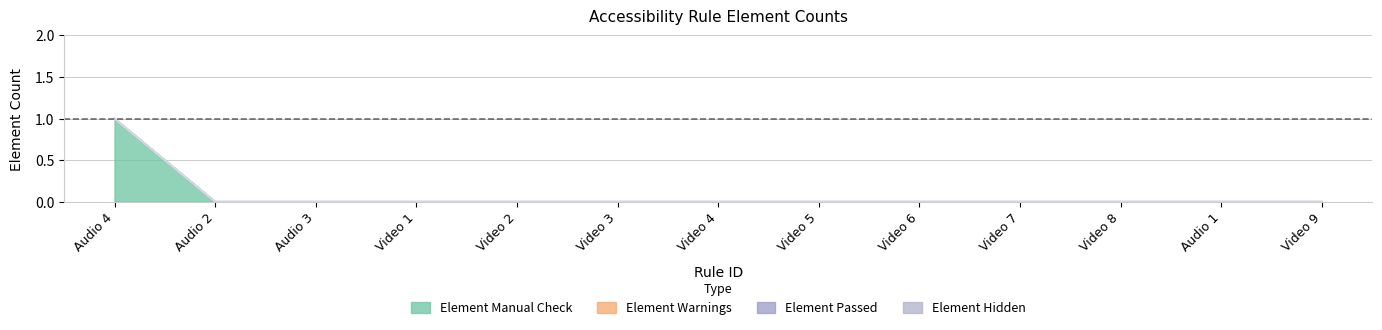

What position from the right is Video 8?

3